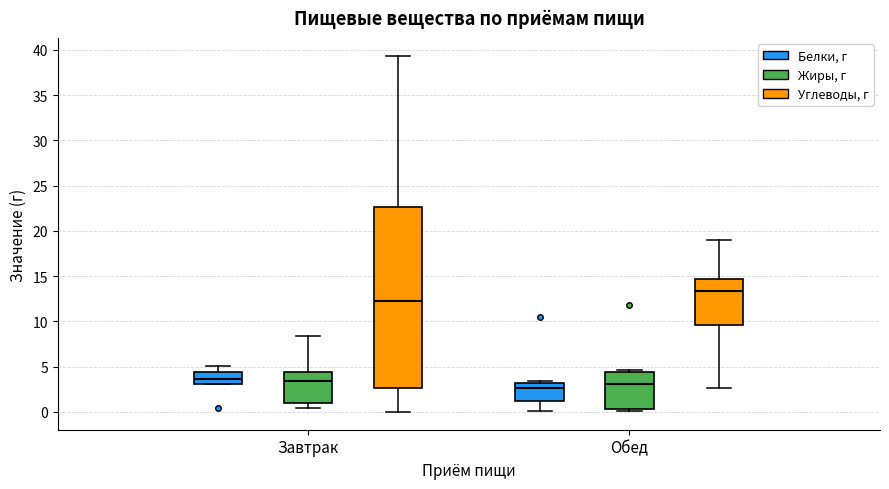

Where does the upper whisker of the box for Завтрак (Жиры, г) end on the y-axis? The values are not printed on the chart, so give them approximately, as read against the axis.

8.5